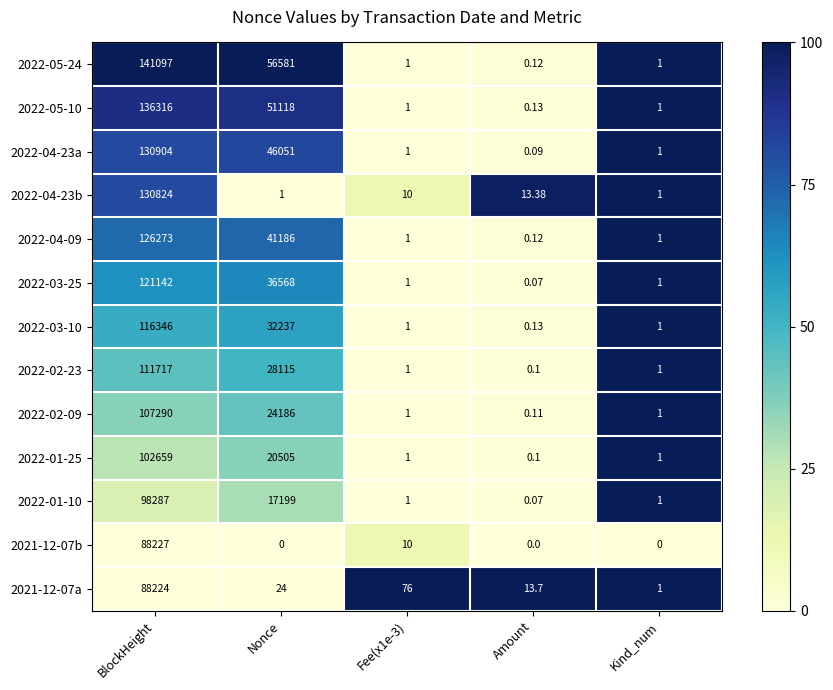

Which category has the highest value in the 2022-01-25 series?

BlockHeight